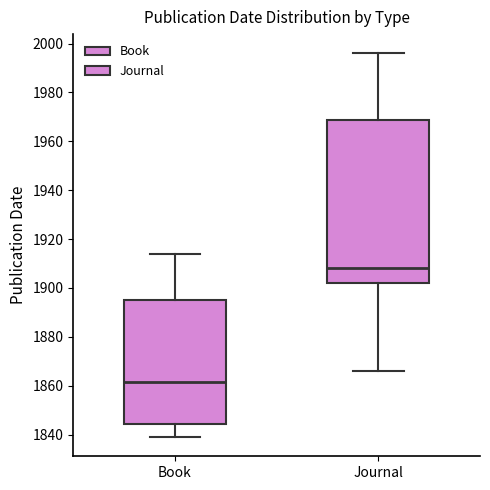

Where is the lower edge of the box for Journal on the y-axis? The values are not printed on the chart, so give them approximately, as read against the axis.

1902